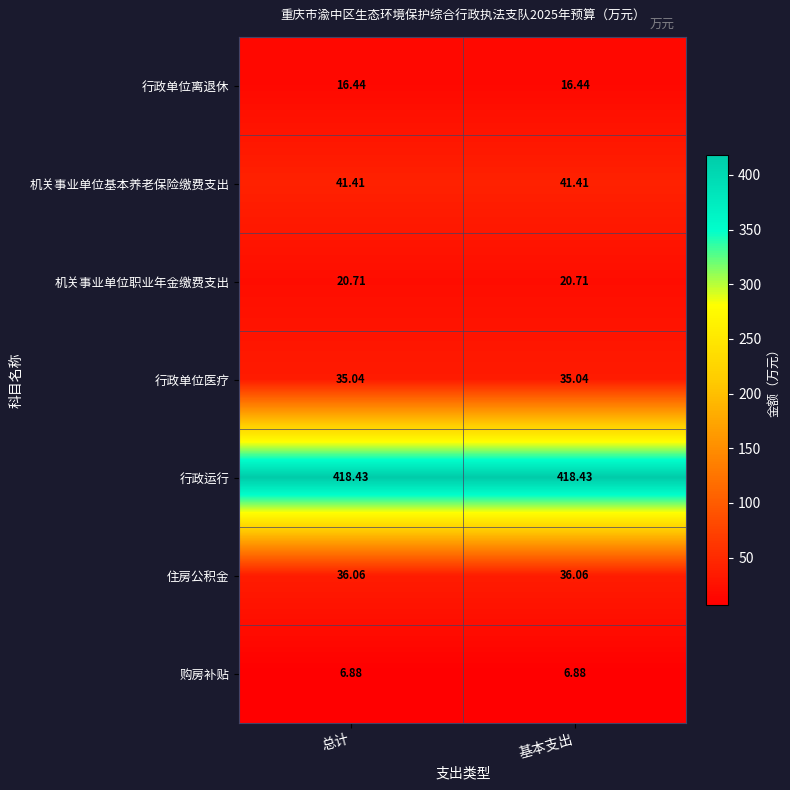

List the series in order of their peak value, lowest first.

购房补贴, 行政单位离退休, 机关事业单位职业年金缴费支出, 行政单位医疗, 住房公积金, 机关事业单位基本养老保险缴费支出, 行政运行